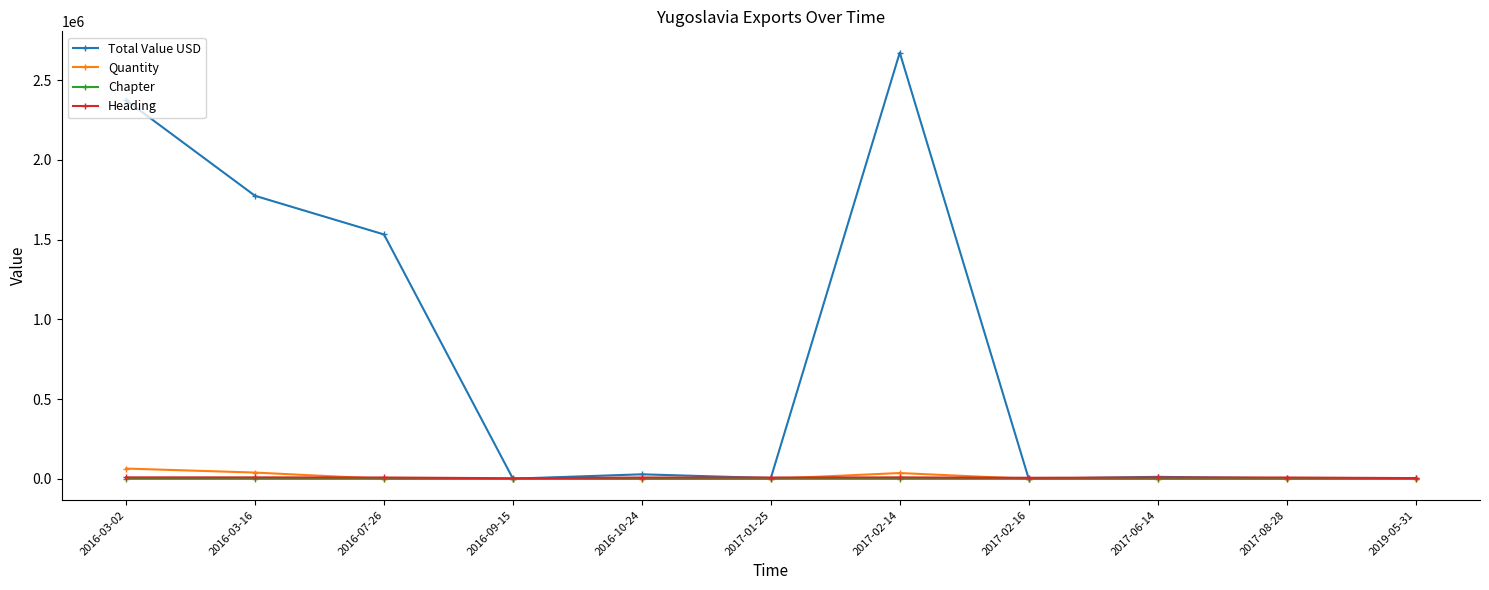

Does the chart have visible grid lines?

No